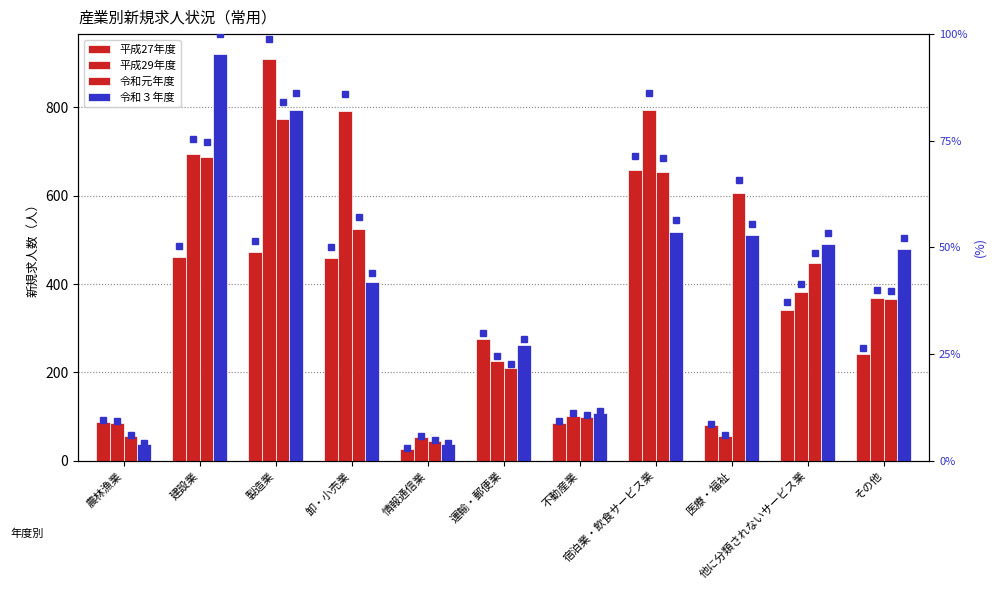

How many bars are there in total?

44